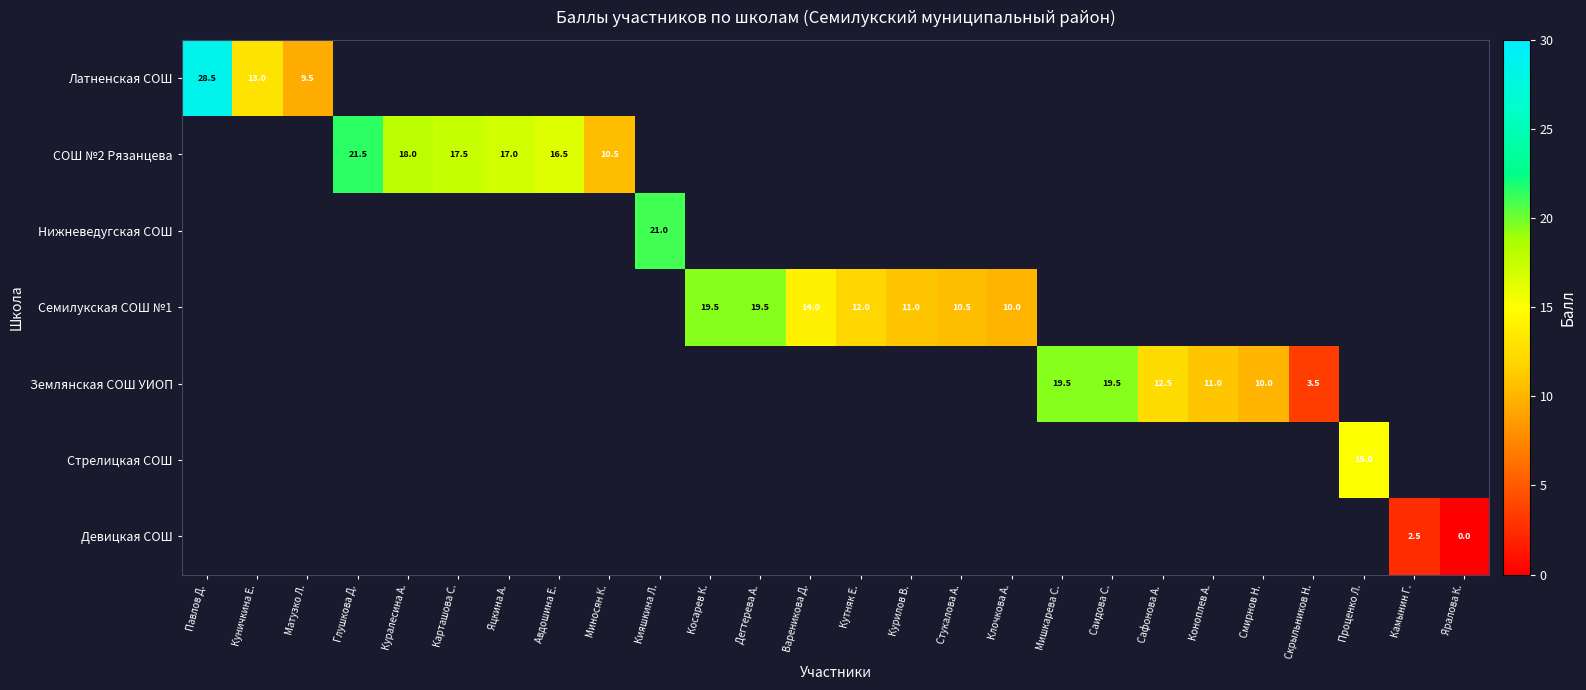

Which has a higher value, Яцкина А. or Мишкарева С.?

Мишкарева С.